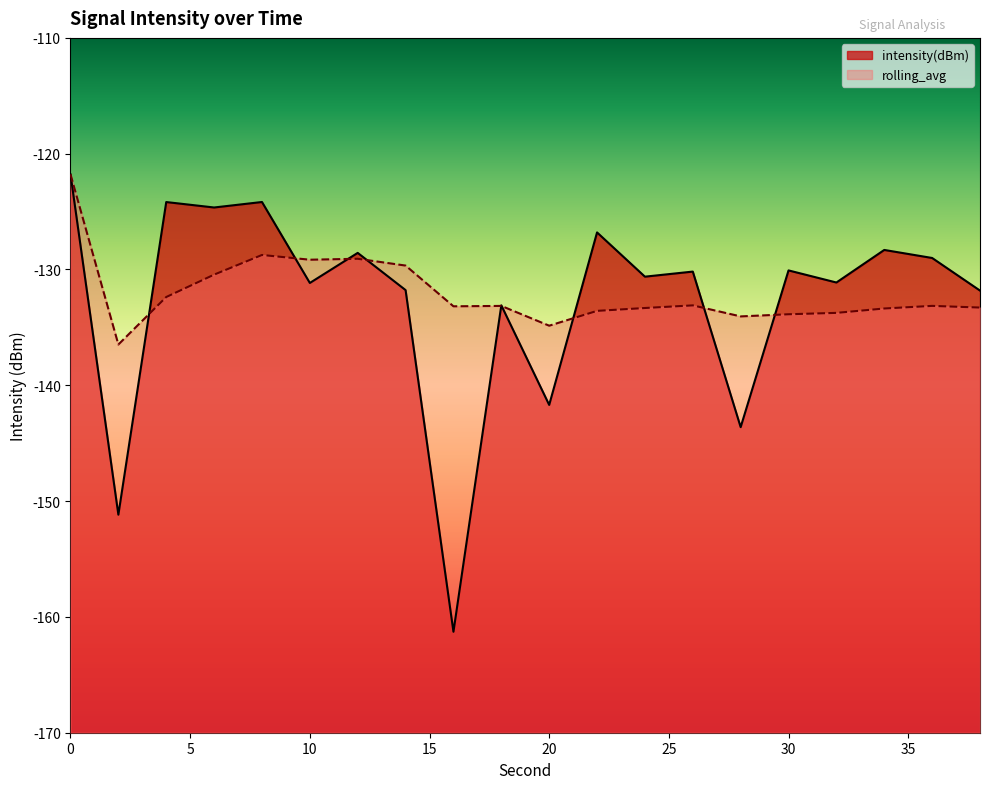

Which series has the largest range (max minus min)?

intensity(dBm)